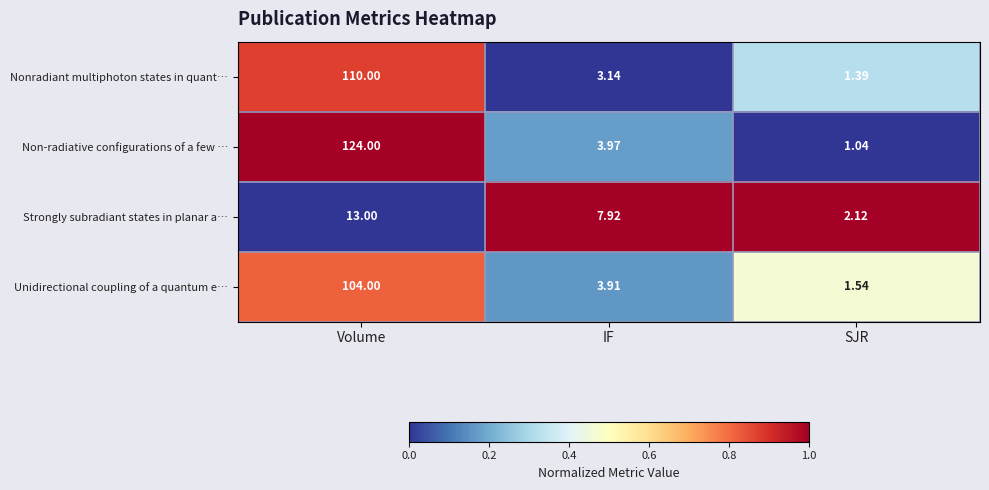

Which series has the widest spread of values?

Non-radiative configurations of a few …